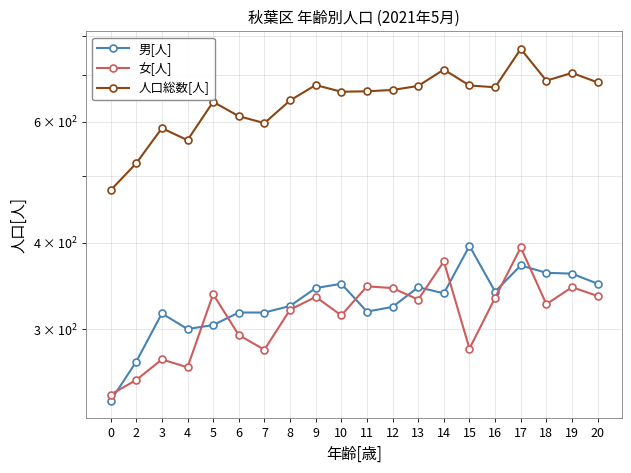

Does the chart have visible grid lines?

Yes